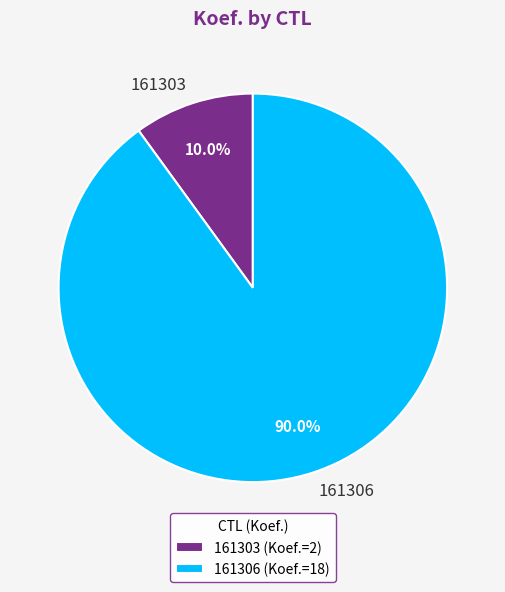

Between 161303 and 161306, which is larger?

161306